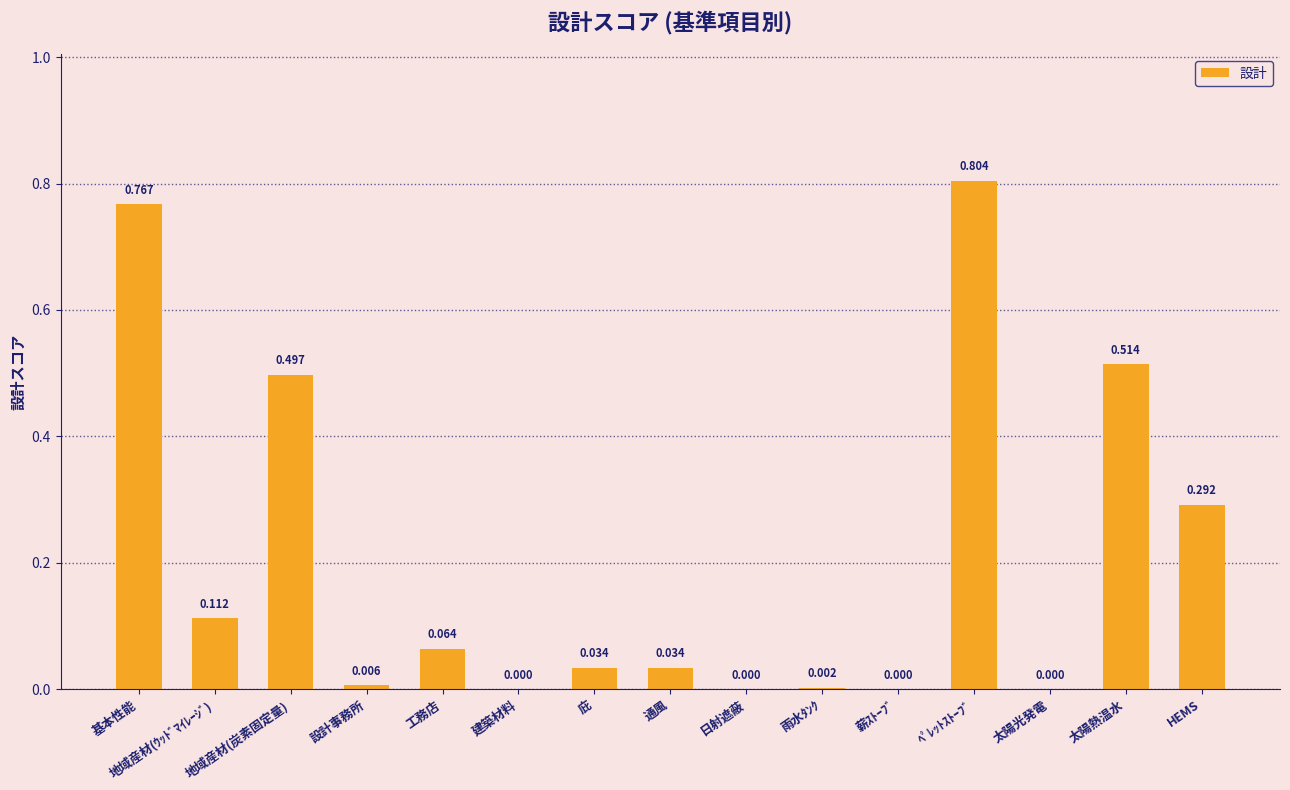

Which label corresponds to the largest value in the chart?

ﾍﾟﾚｯﾄｽﾄｰﾌﾞ